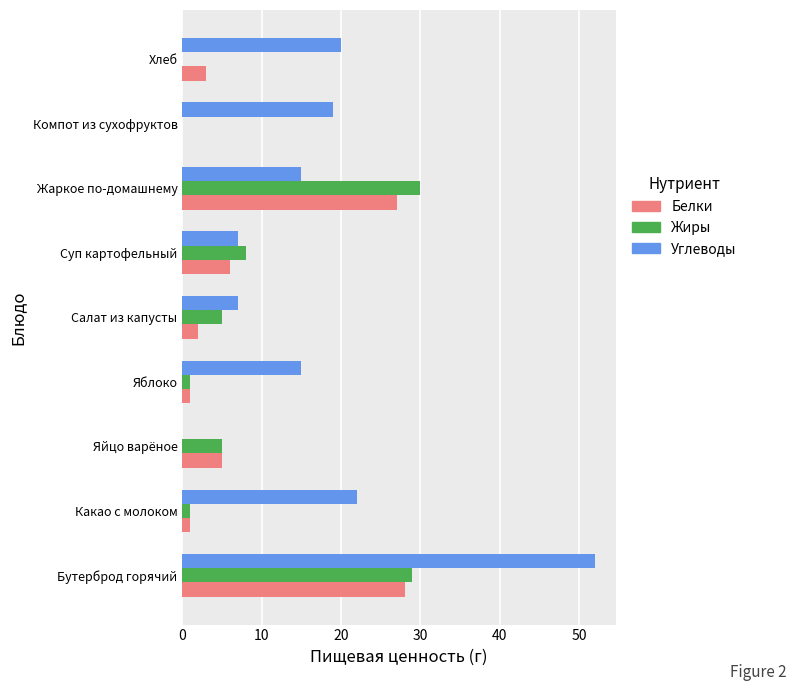

Which series changed the most between Какао с молоком and Жаркое по-домашнему?

Жиры